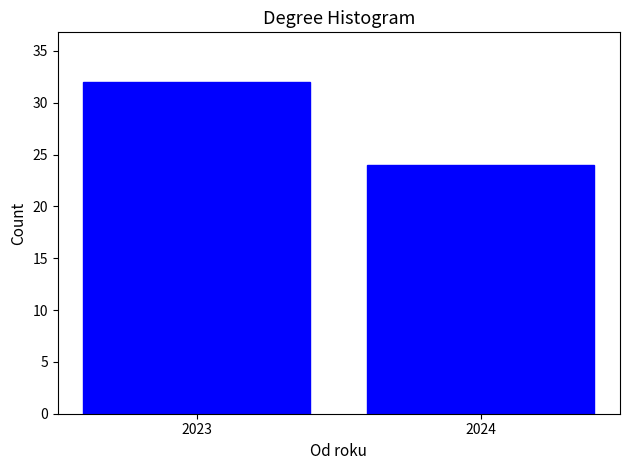

Reading left to right, list all the values displayed in this chart.

2023=32	2024=24